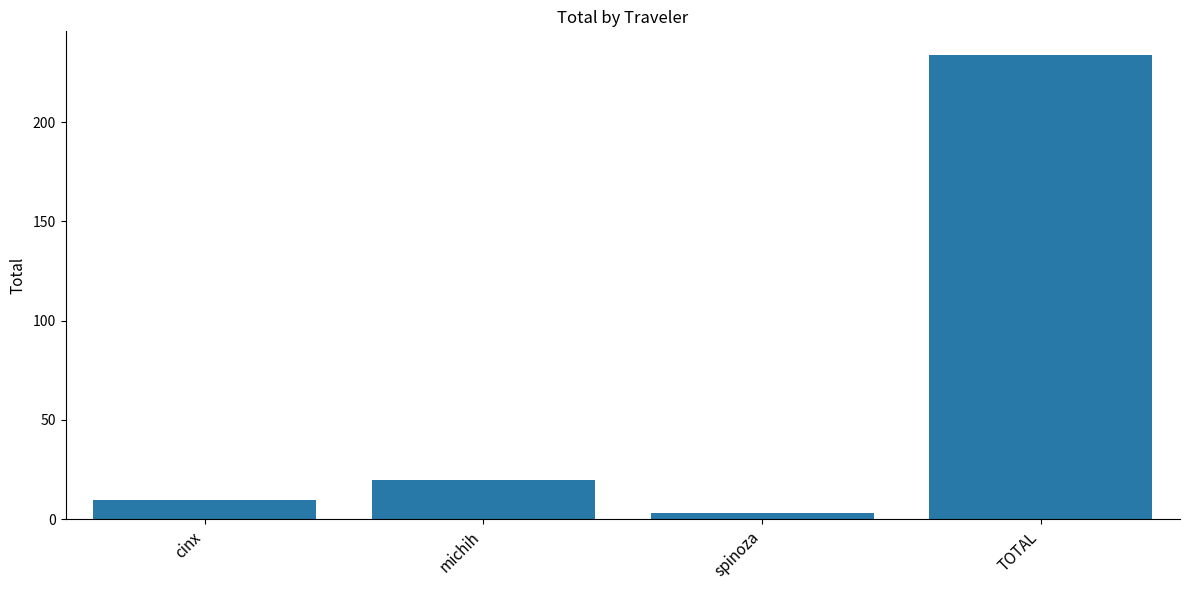

Which has a higher value, spinoza or cinx?

cinx